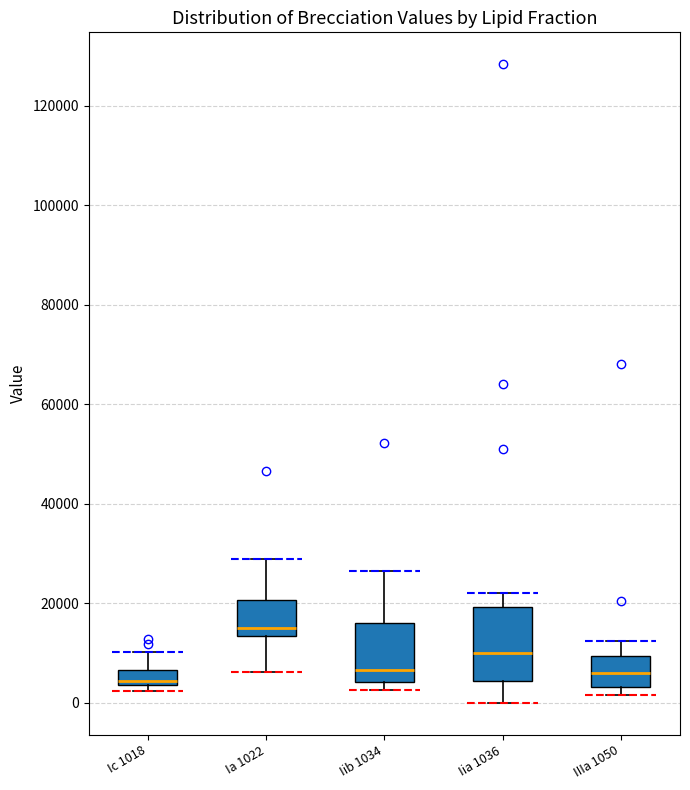

Which box's median line is the highest?

Ia 1022